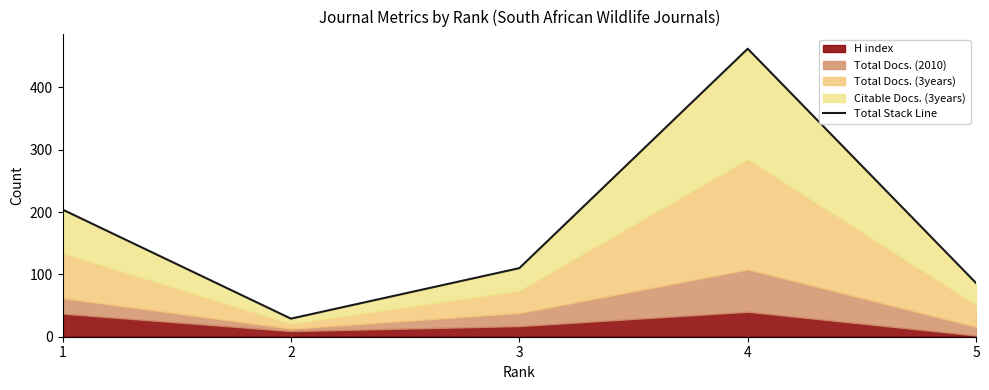

Between 2 and 3, which is larger?

3